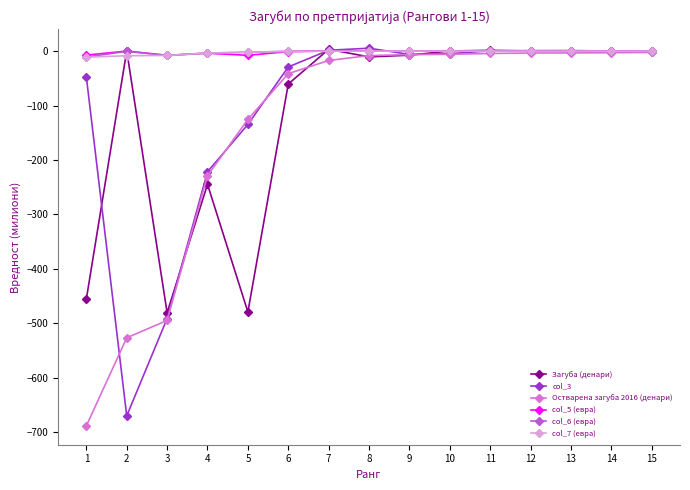

How many data points in Загуба (денари) are above 0?

5